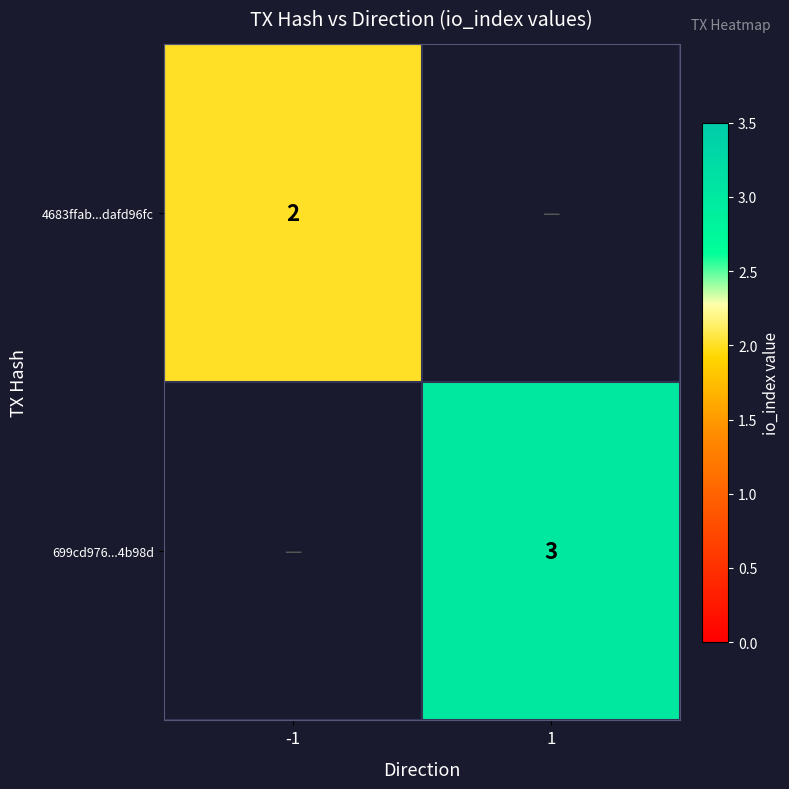

Where is 699cd976...4b98d nearest to the value 1?

-1